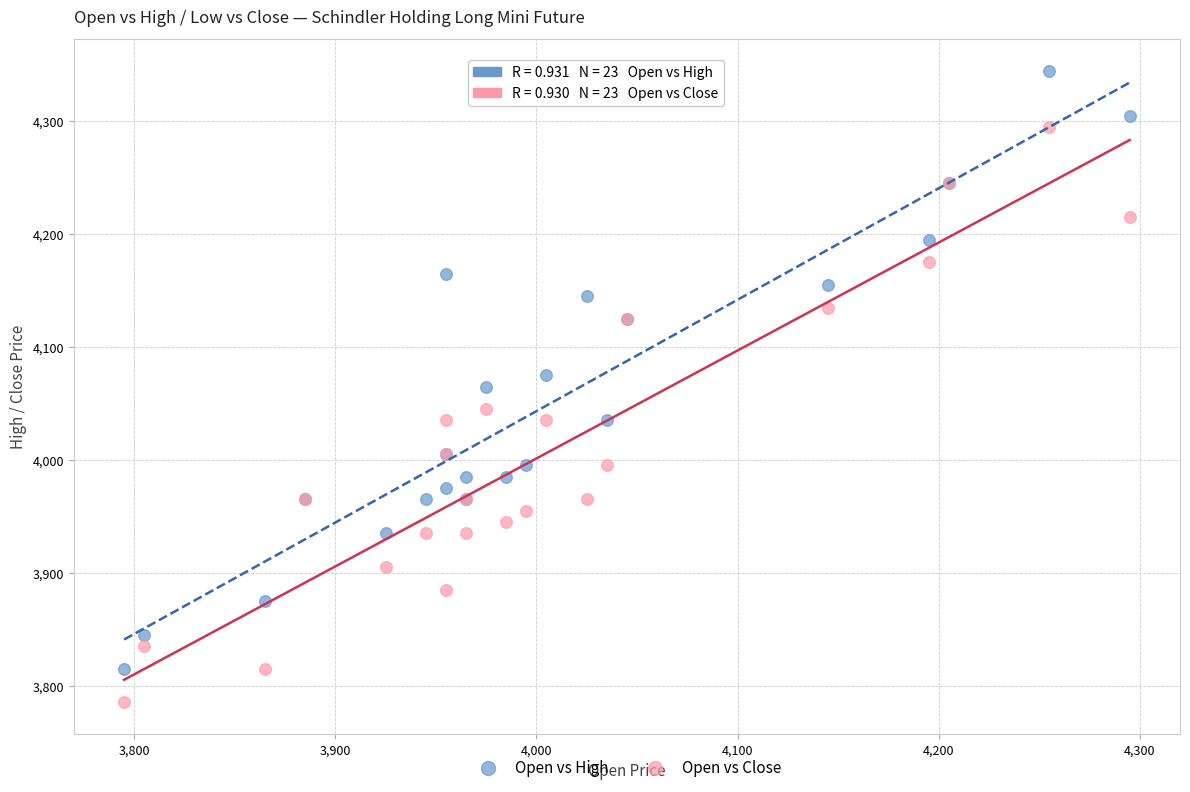

Which series reaches the minimum Y coordinate?

Open vs Close